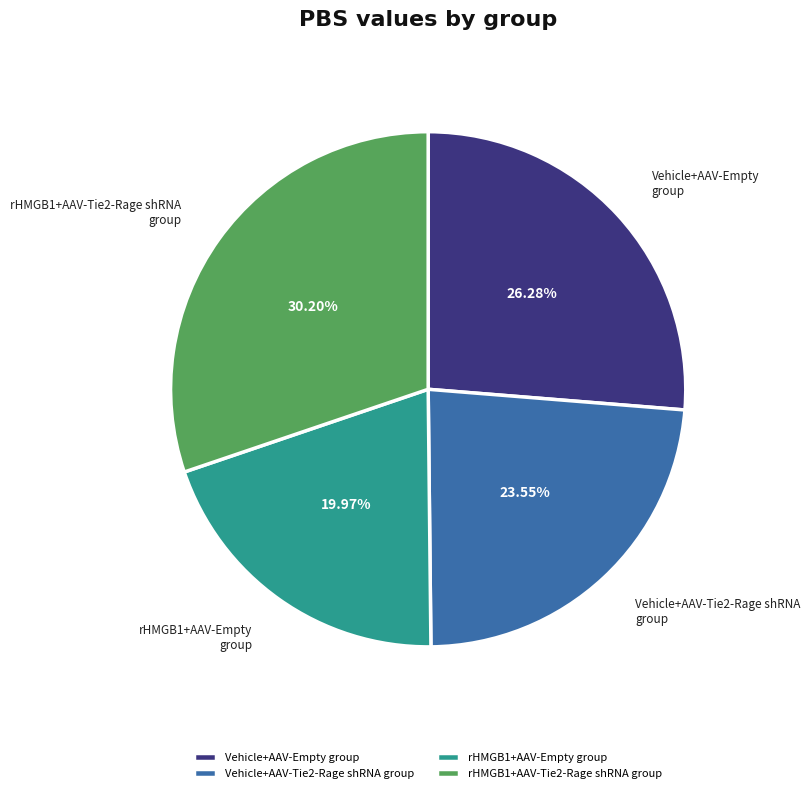

To the nearest percent, what is the combined percentage of Vehicle+AAV-Empty group and rHMGB1+AAV-Tie2-Rage shRNA group?

56%